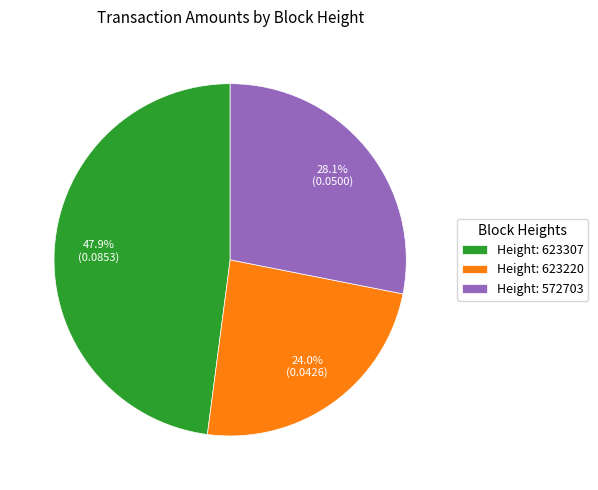

How many slices are in this pie chart?

3